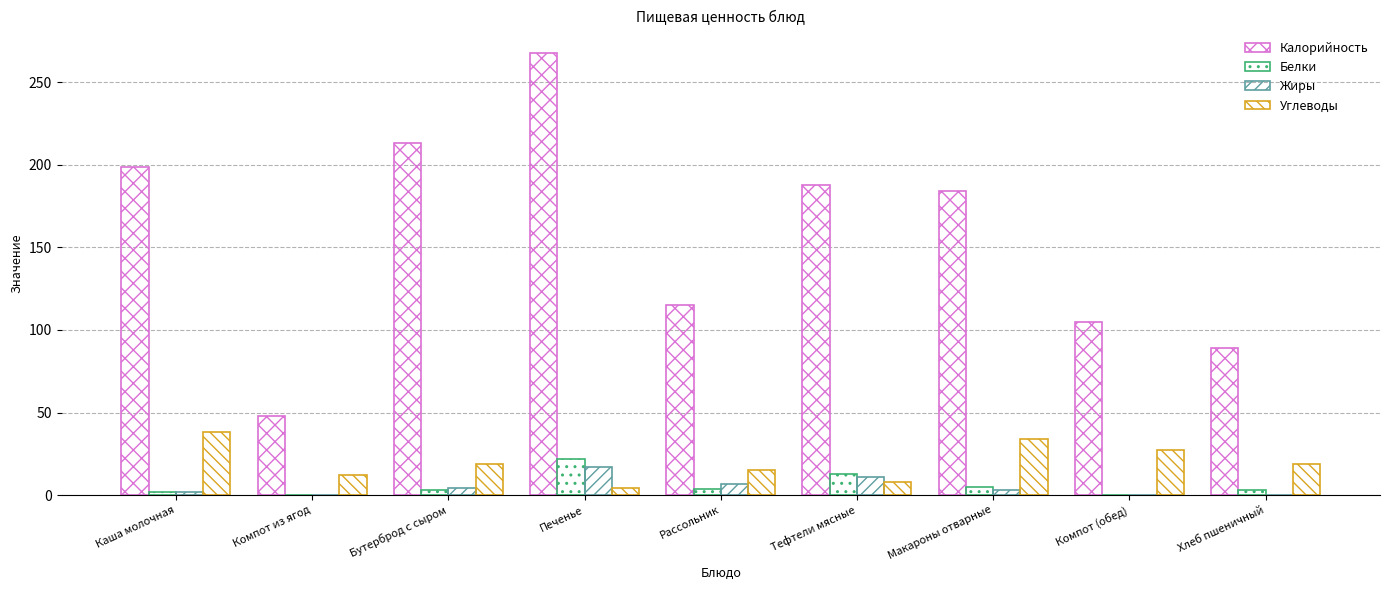

Reading left to right, transcribe all the data shown in this chart.

Калорийность: Каша молочная=199.0	Компот из ягод=48.0	Бутерброд с сыром=213.0	Печенье=268.0	Рассольник=115.0	Тефтели мясные=188.0	Макароны отварные=184.0	Компот (обед)=105.0	Хлеб пшеничный=89.0
Белки: Каша молочная=2.0	Компот из ягод=0.0	Бутерброд с сыром=3.0	Печенье=22.0	Рассольник=3.9	Тефтели мясные=13.0	Макароны отварные=5.0	Компот (обед)=0.0	Хлеб пшеничный=3.0
Жиры: Каша молочная=2.0	Компот из ягод=0.0	Бутерброд с сыром=4.0	Печенье=17.0	Рассольник=7.0	Тефтели мясные=11.0	Макароны отварные=3.0	Компот (обед)=0.3	Хлеб пшеничный=0.0
Углеводы: Каша молочная=38.0	Компот из ягод=12.0	Бутерброд с сыром=19.0	Печенье=4.0	Рассольник=15.0	Тефтели мясные=8.0	Макароны отварные=34.0	Компот (обед)=27.0	Хлеб пшеничный=19.0